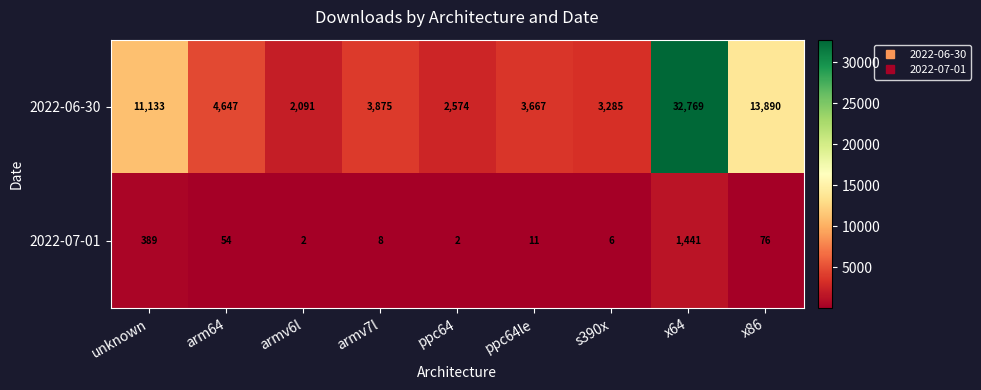

Reading left to right, what are all the values shown in this chart?

2022-06-30: unknown=11133	arm64=4647	armv6l=2091	armv7l=3875	ppc64=2574	ppc64le=3667	s390x=3285	x64=32769	x86=13890
2022-07-01: unknown=389	arm64=54	armv6l=2	armv7l=8	ppc64=2	ppc64le=11	s390x=6	x64=1441	x86=76